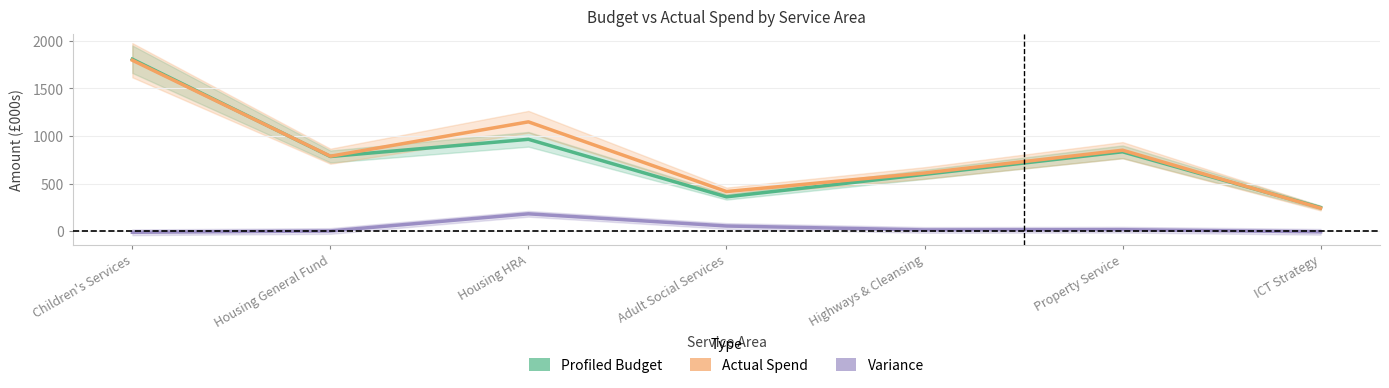

How many values in the Variance series exceed 14?

4